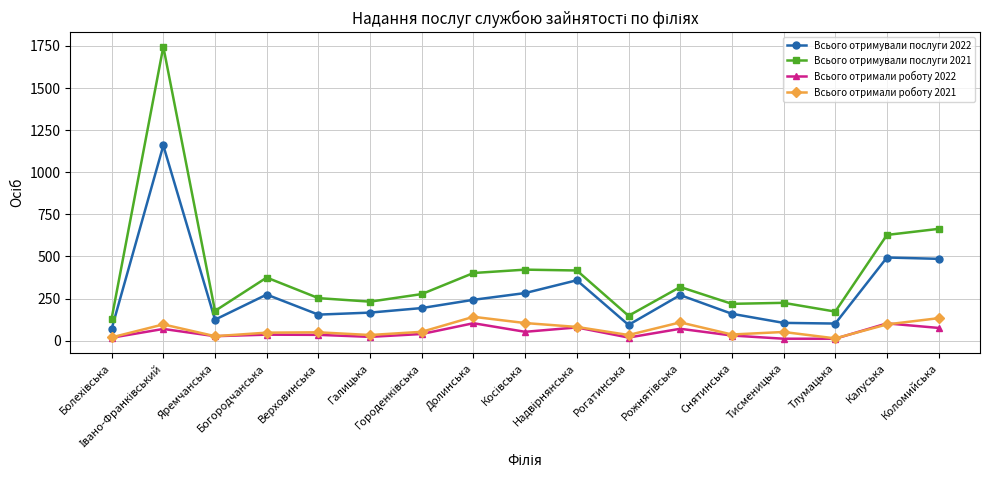

What is the label of the 3rd point from the left?

Яремчанська